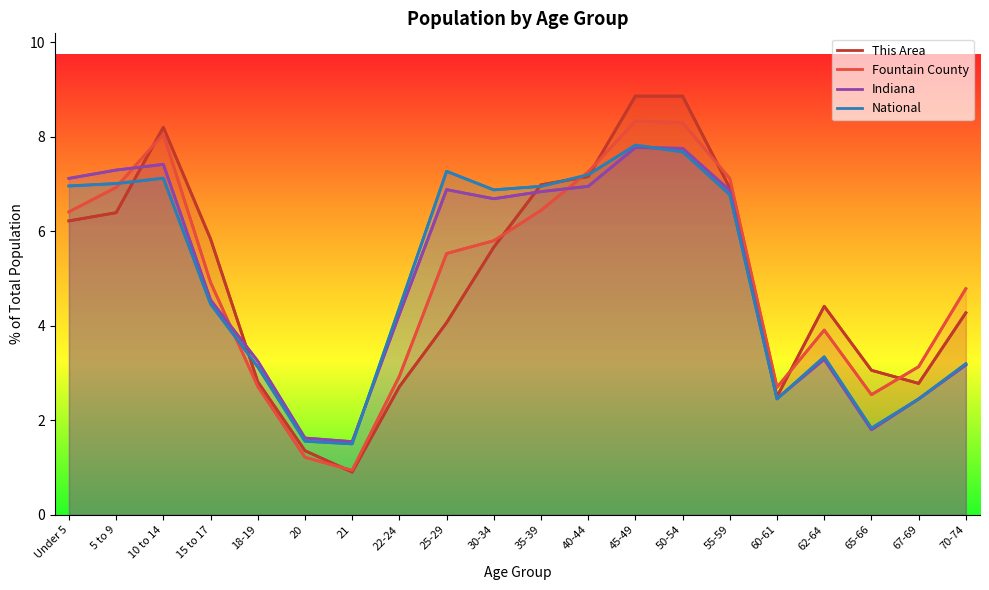

At which label is National closest to 4?

22-24